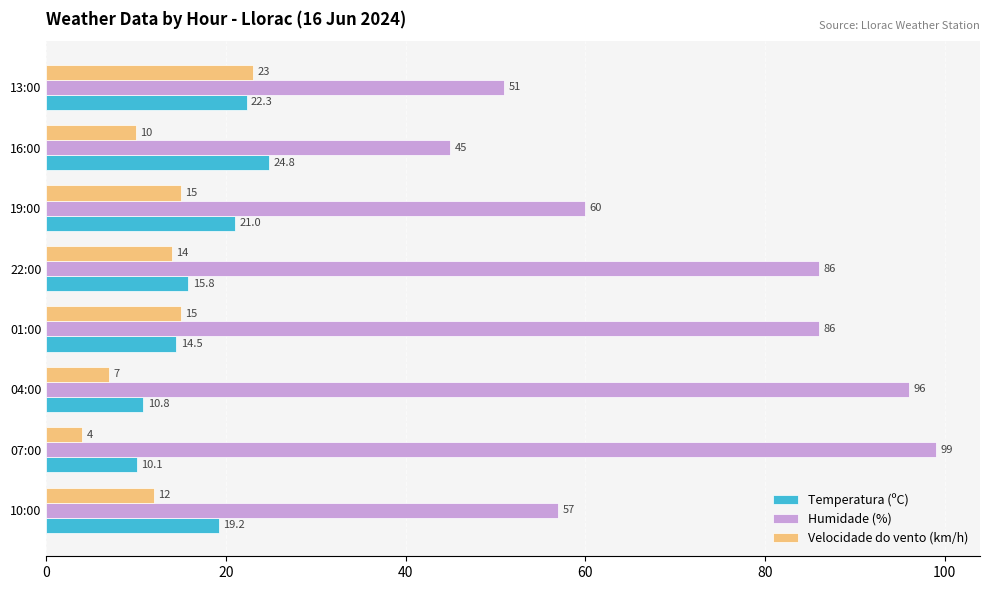

What is the spread (max minus min) of values at 19:00?

45.0